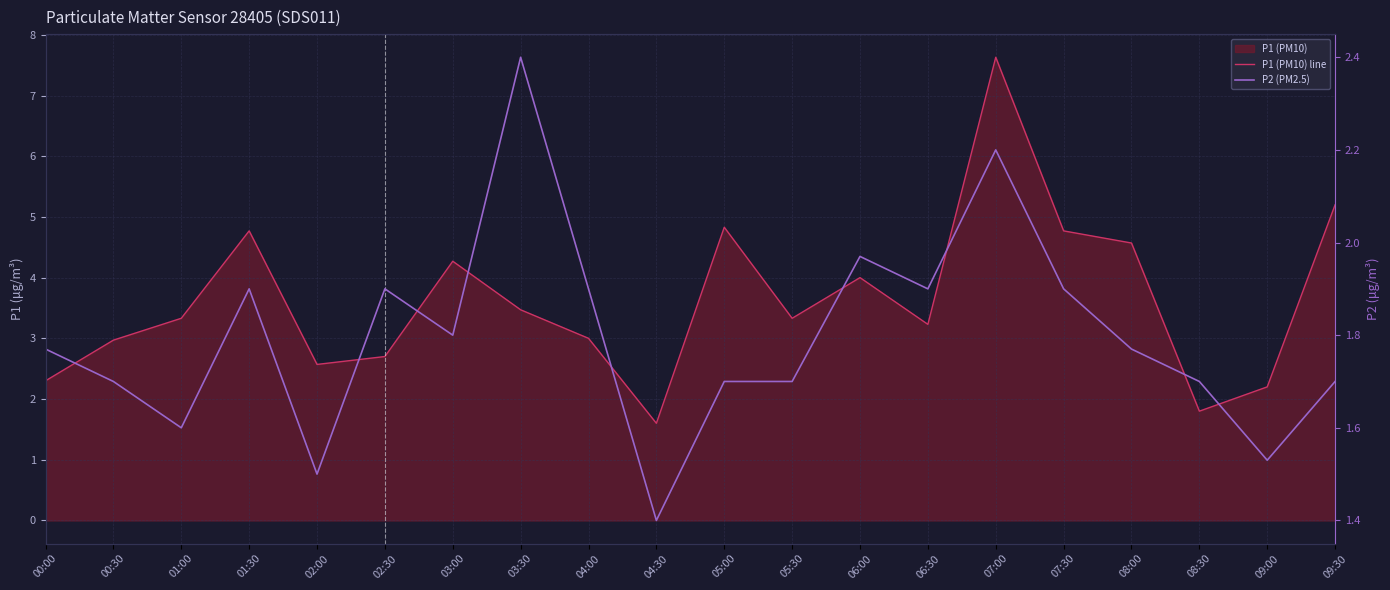

What is the value of the P1 (PM10) line point at the 10th from the left?

1.6